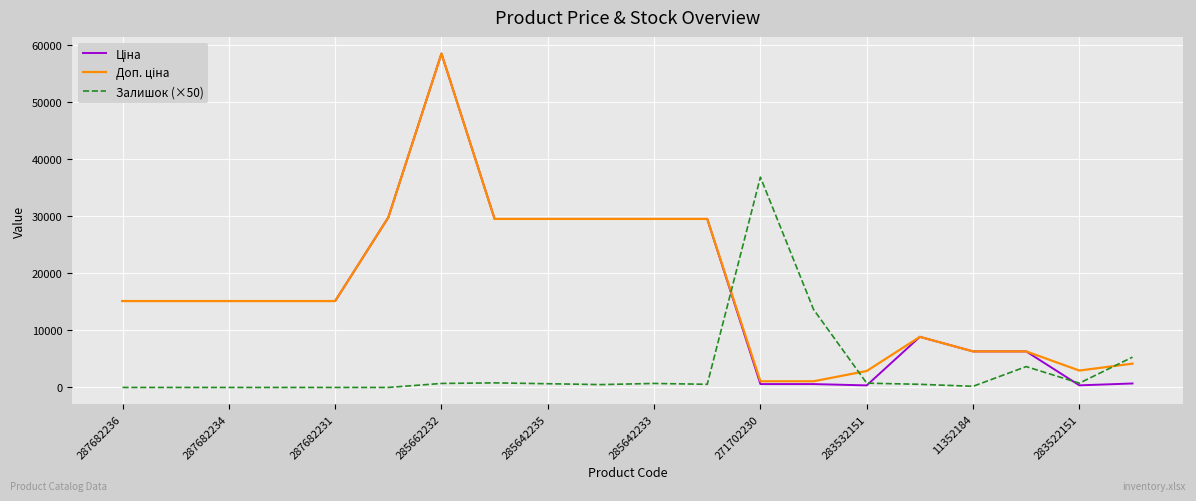

What is the highest value of the Залишок (×50) series?

36800.0